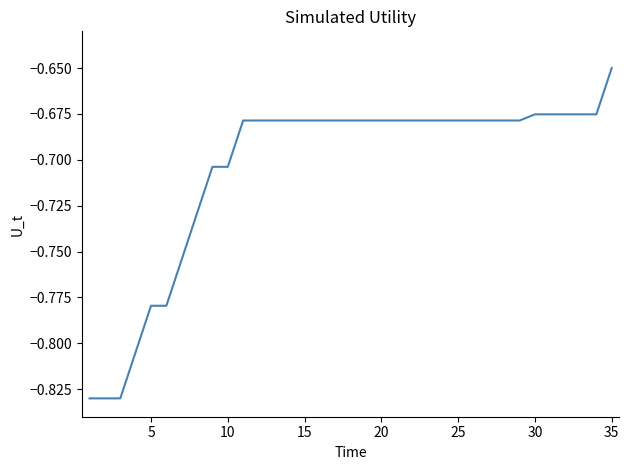

What is the average value?

-0.7